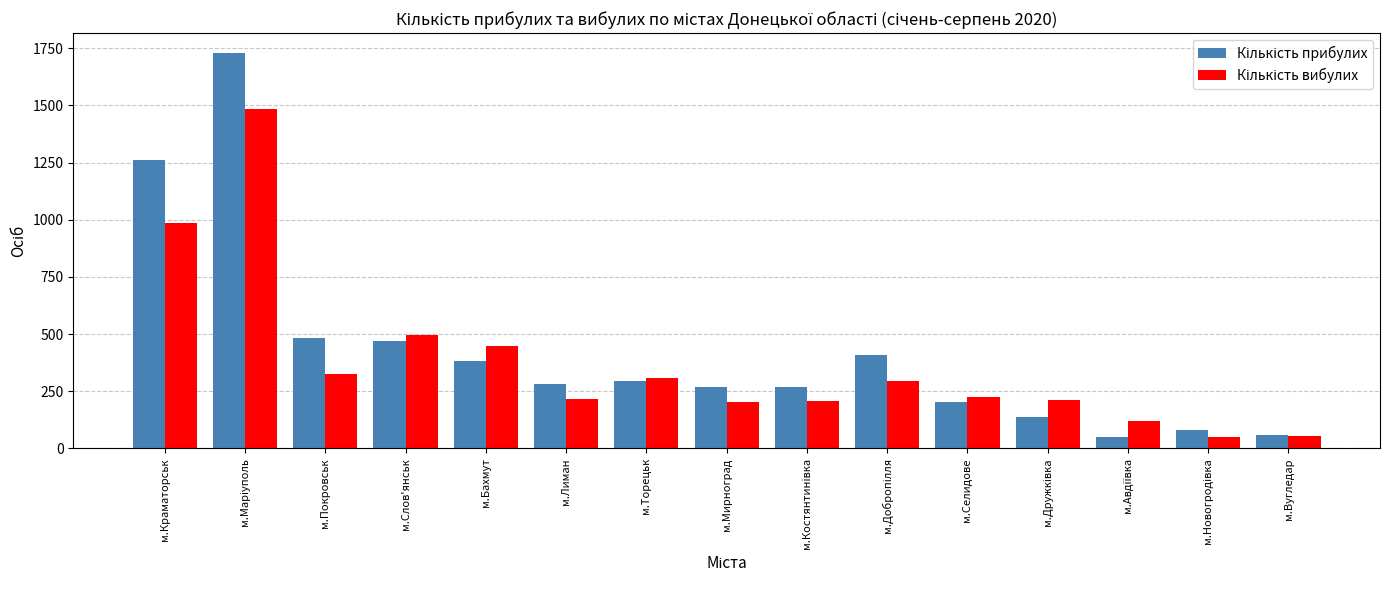

What is the smallest value displayed?

48